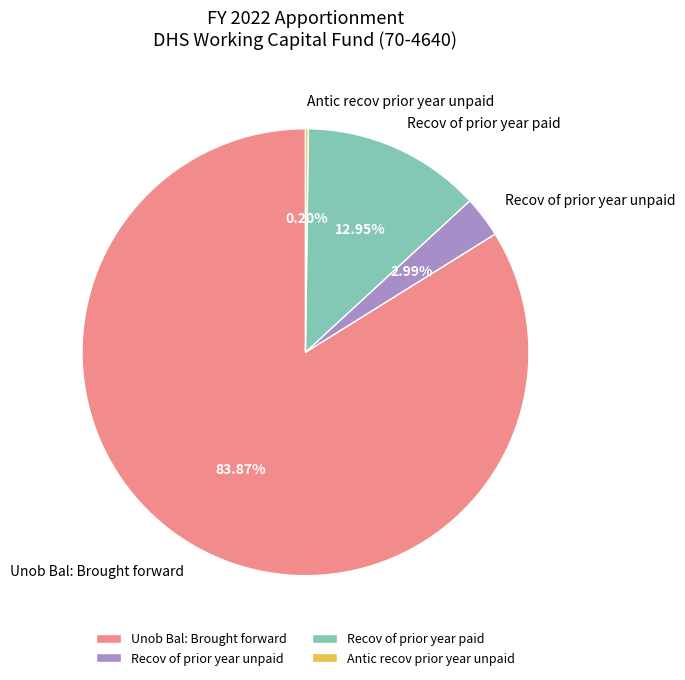

Which has a higher value, Unob Bal: Brought forward or Recov of prior year paid?

Unob Bal: Brought forward